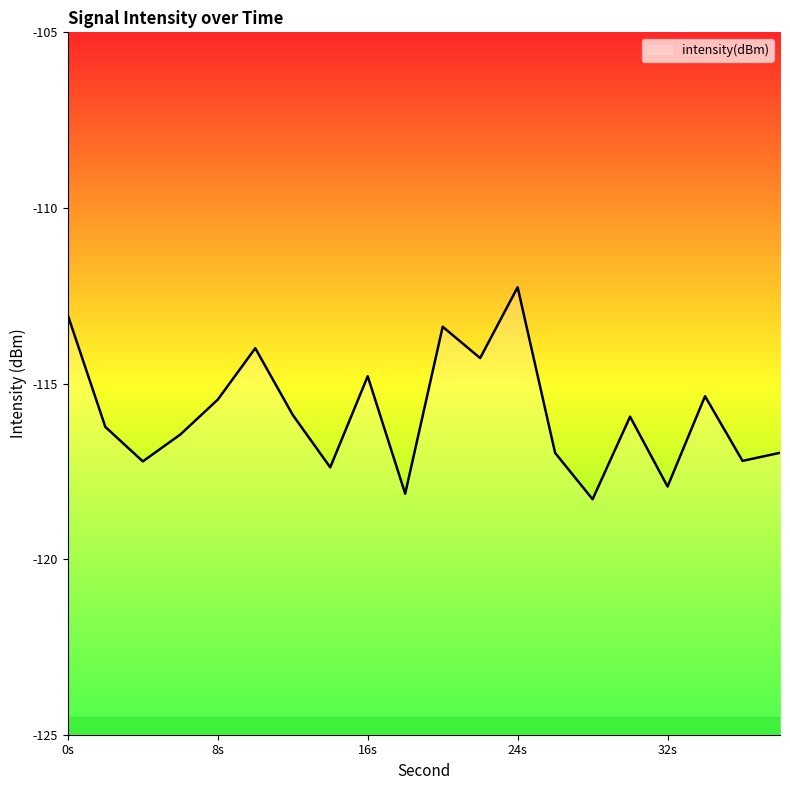

What is the greatest value displayed?

-112.3